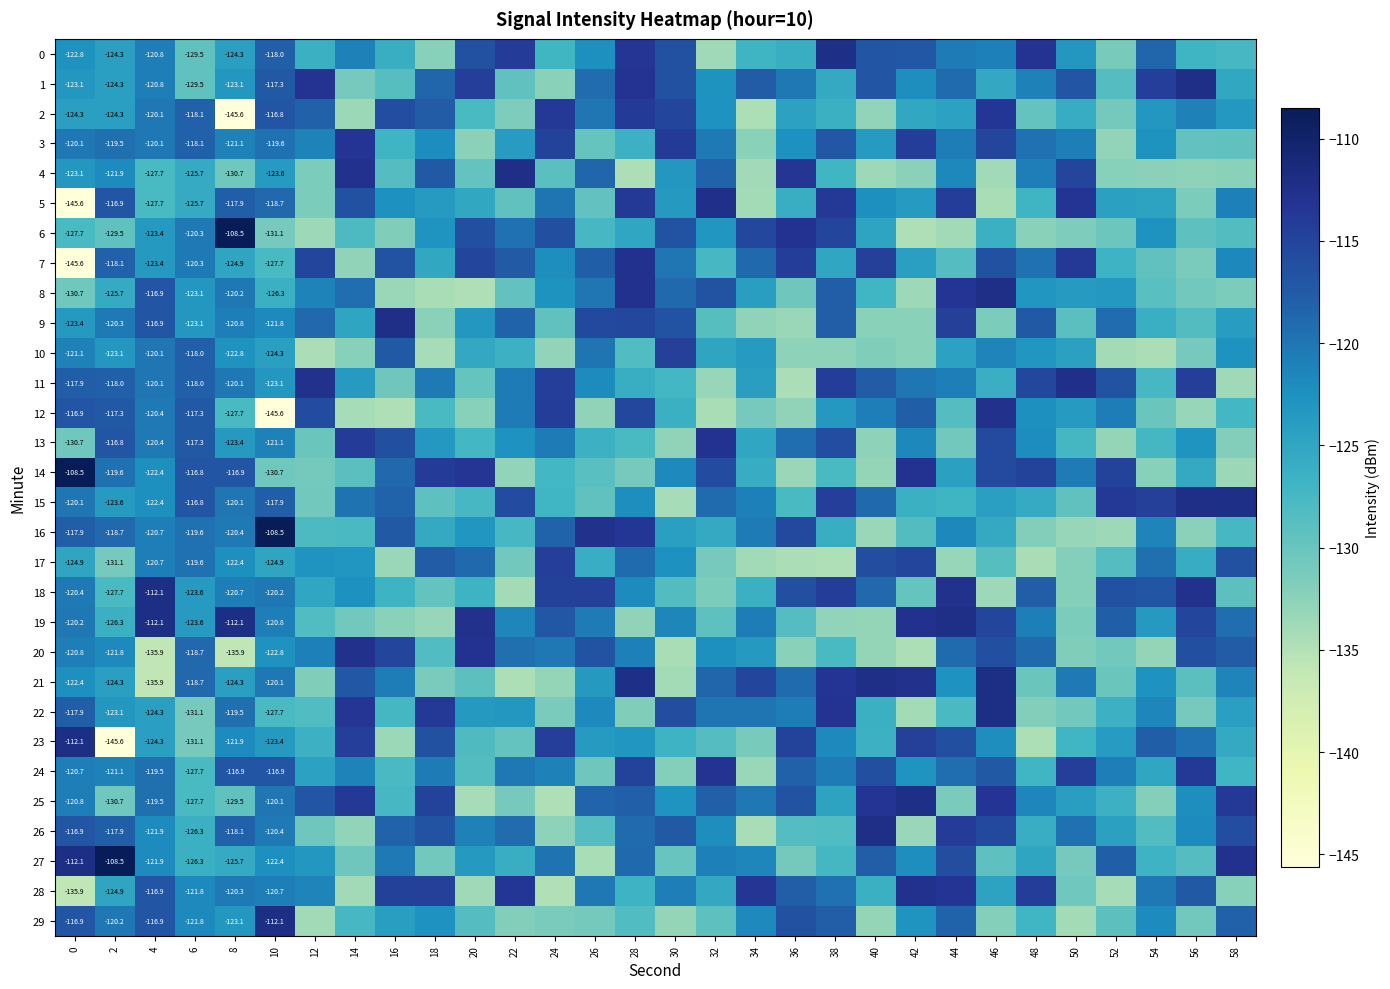

Which series has the widest spread of values?

23